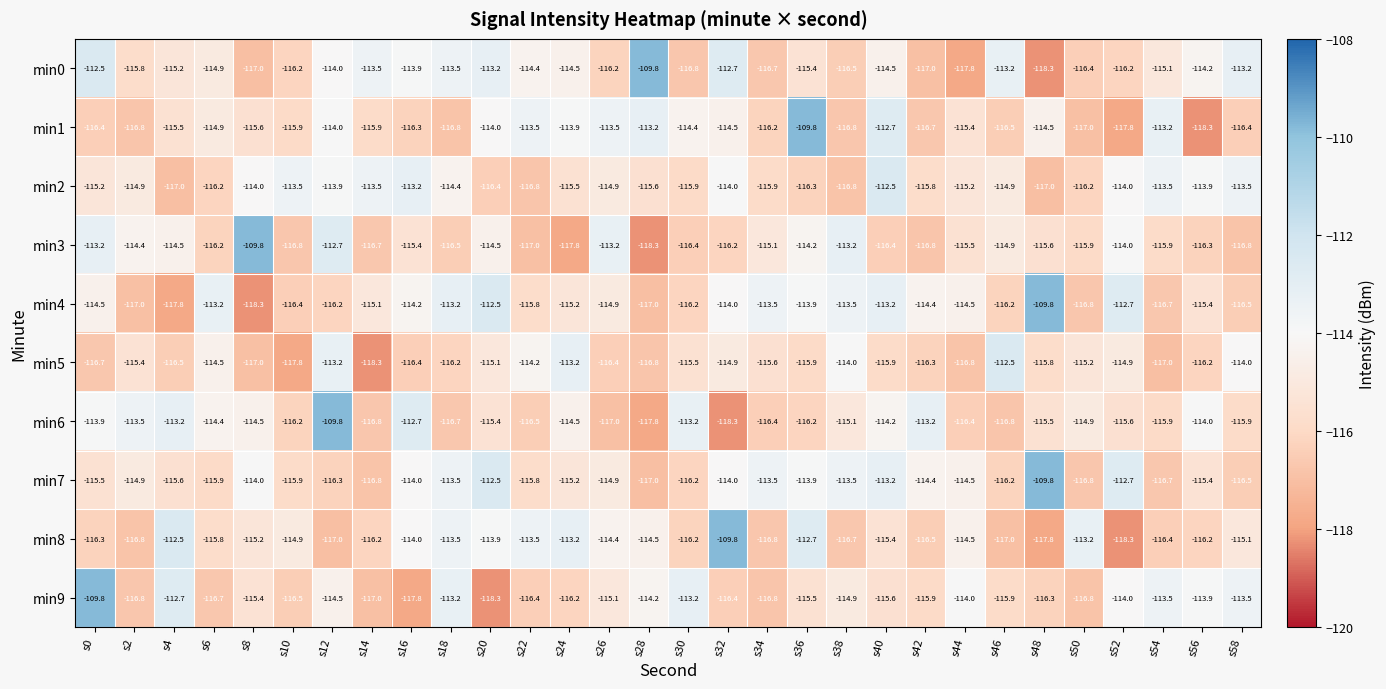

What value does the min4 series have at s24?

-115.2